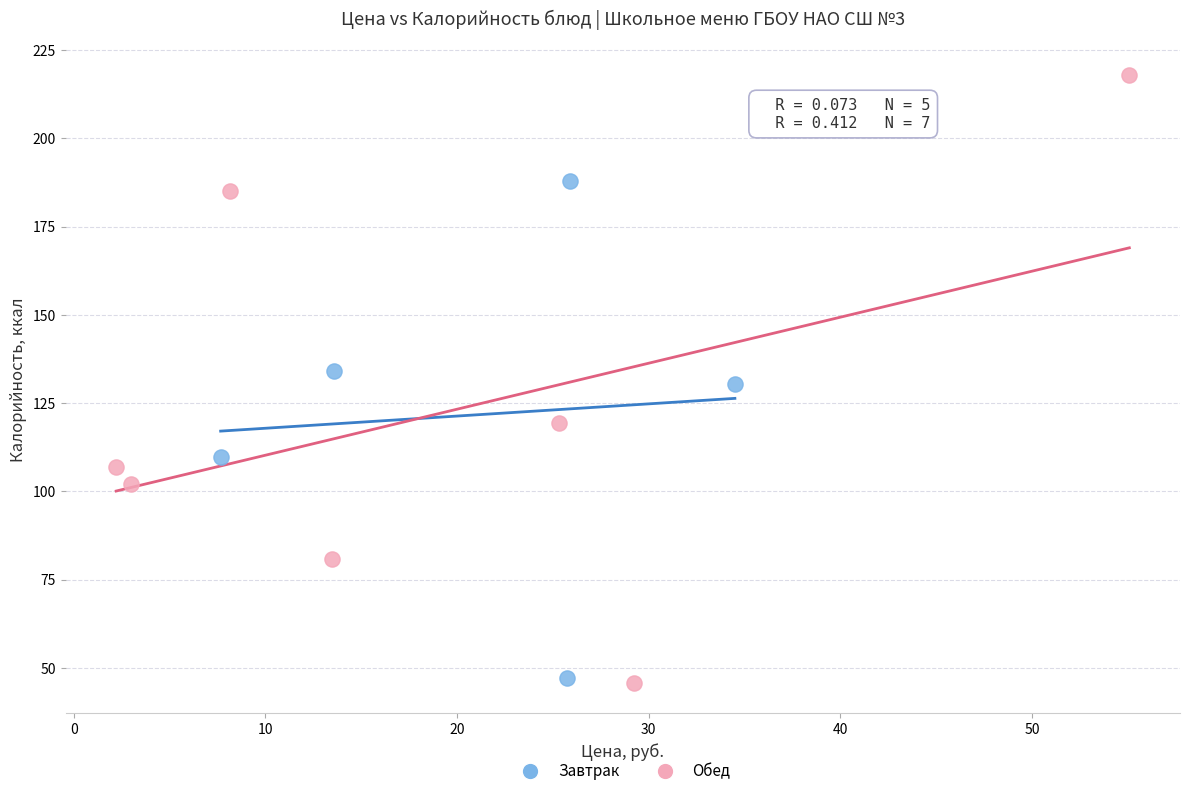

Which series reaches the maximum Y coordinate?

Обед